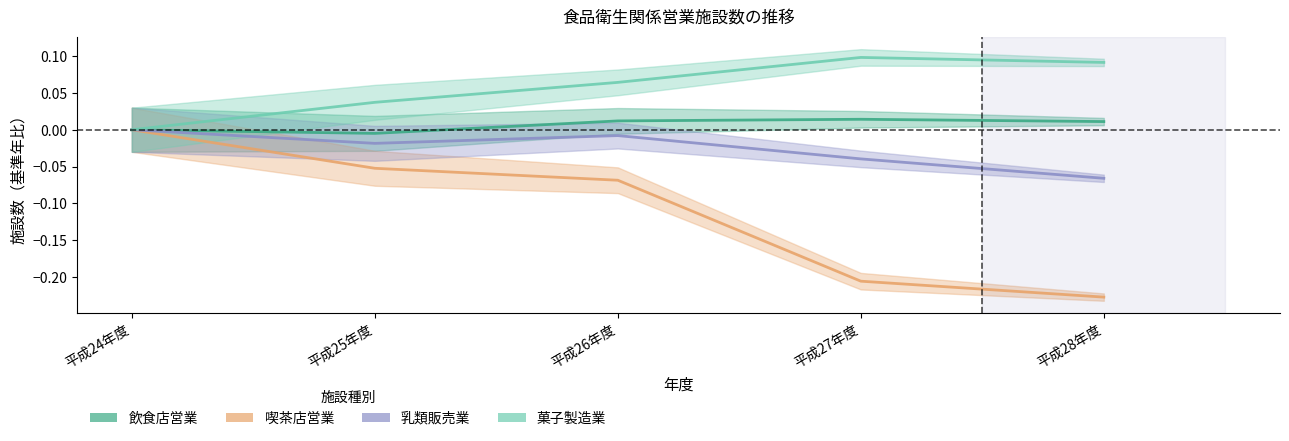

Reading right to left, extract all data points from this chart.

飲食店営業: 平成28年度=0.0	平成27年度=0.0	平成26年度=0.0	平成25年度=-0.0	平成24年度=0.0
喫茶店営業: 平成28年度=-0.2	平成27年度=-0.2	平成26年度=-0.1	平成25年度=-0.1	平成24年度=0.0
乳類販売業: 平成28年度=-0.1	平成27年度=-0.0	平成26年度=-0.0	平成25年度=-0.0	平成24年度=0.0
菓子製造業: 平成28年度=0.1	平成27年度=0.1	平成26年度=0.1	平成25年度=0.0	平成24年度=0.0